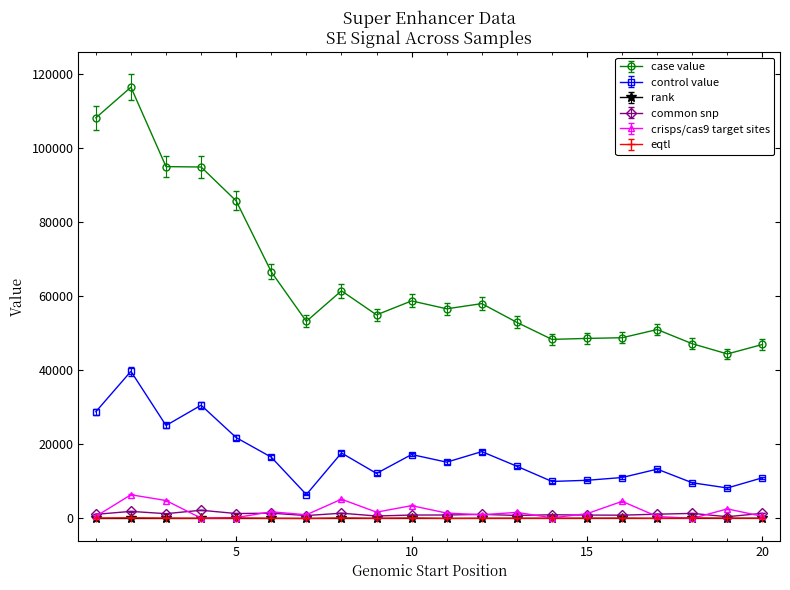

True or false: common snp has more than 2 points higher than both neighbors.

True